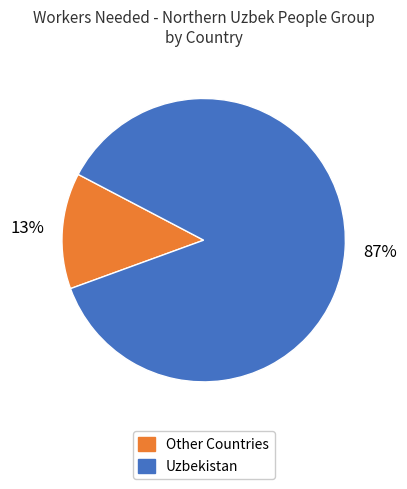

To the nearest percent, what is the difference between the largest and smallest slice percentages?

74%